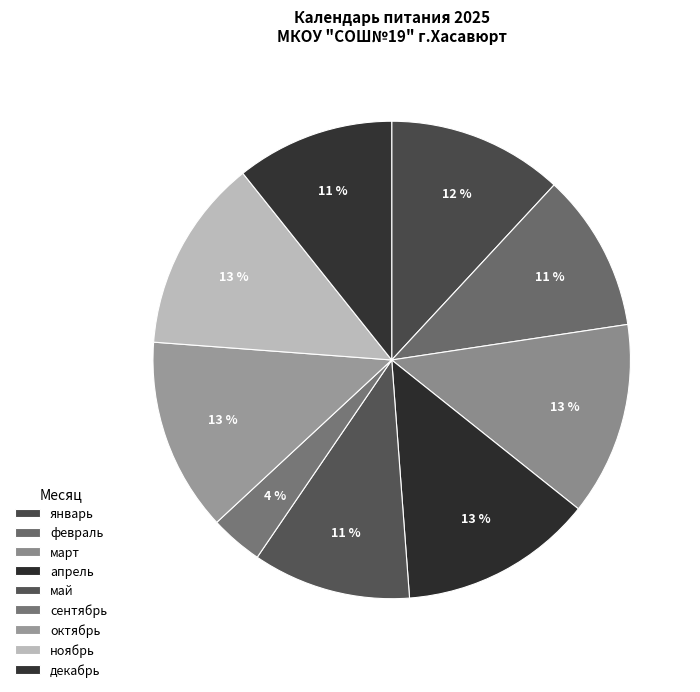

How many segments does this pie chart have?

9